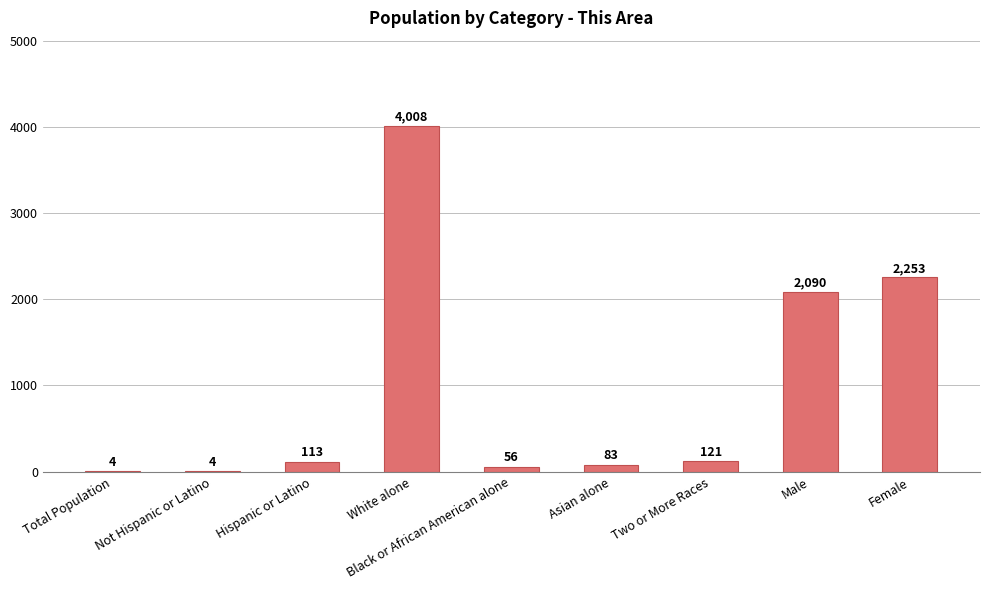

Reading left to right, list all the values displayed in this chart.

4	4	113	4008	56	83	121	2090	2253